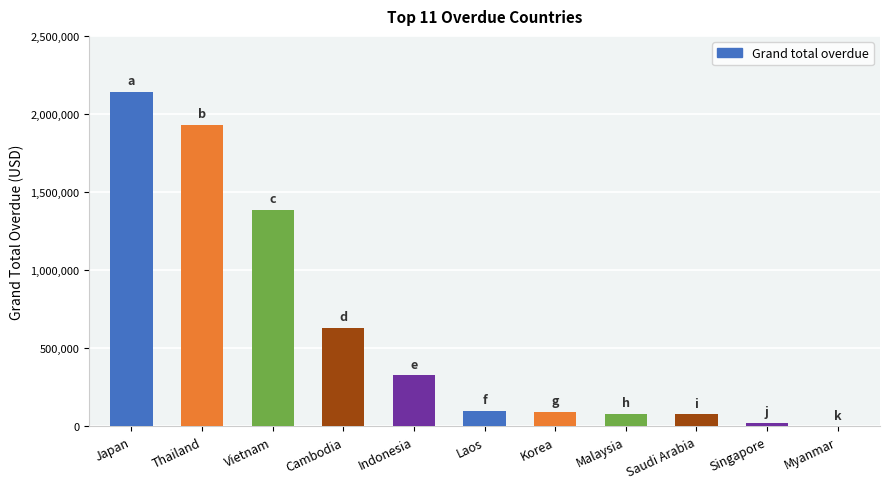

What is the change in value from Cambodia to Korea?

-537351.8